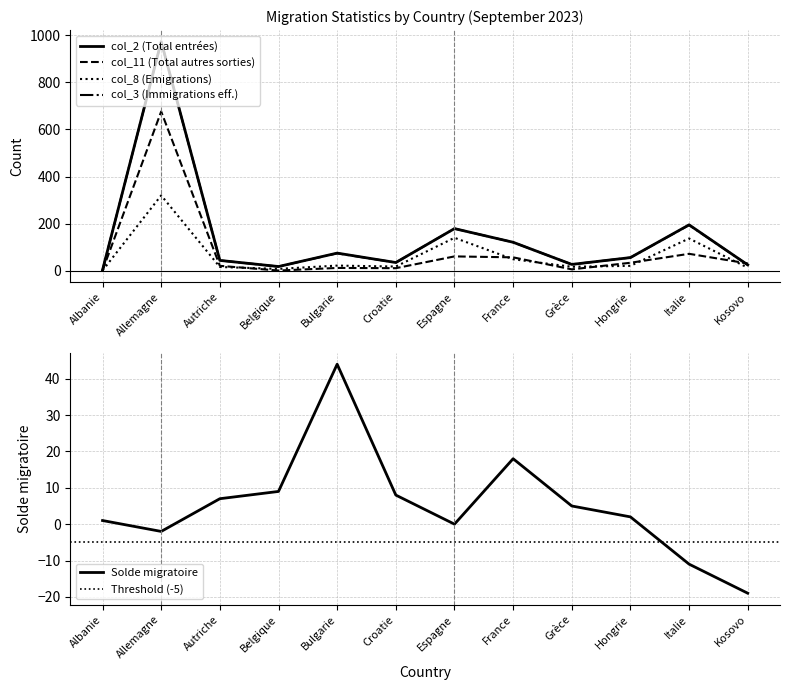

How many values in the col_3 (Immigrations eff.) series exceed 56?

5